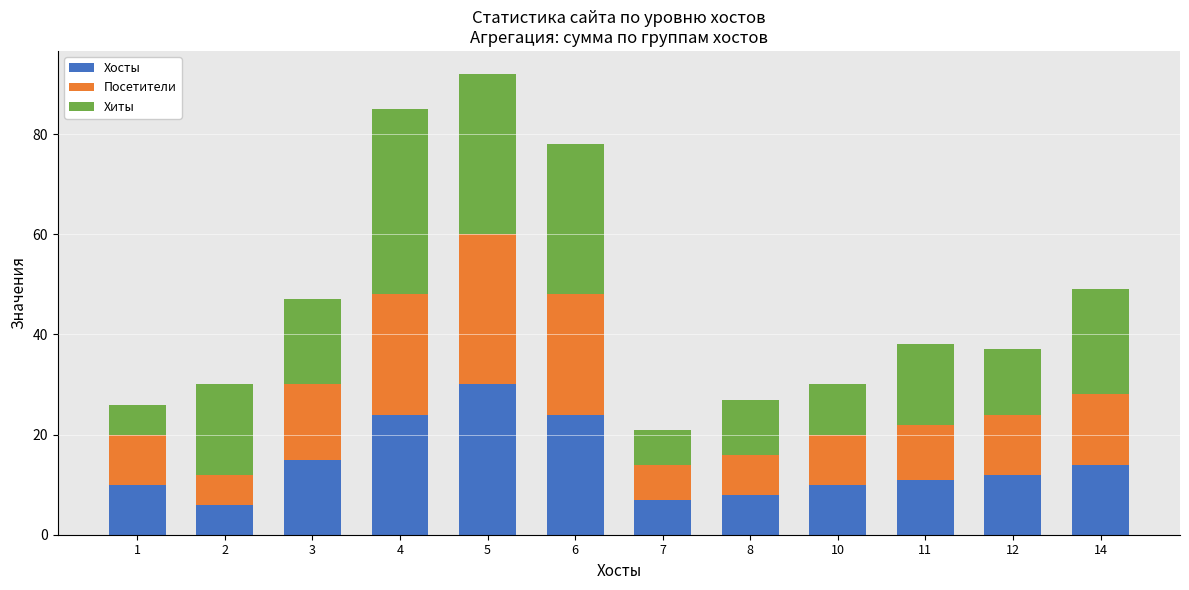

What is the value of the Хосты bar at the 11th from the left?

12